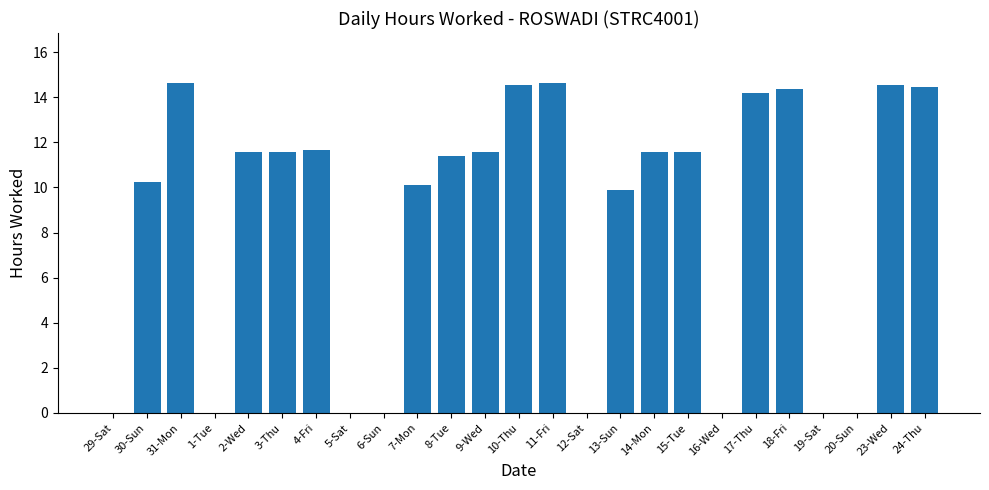

Are the bars horizontal?

No